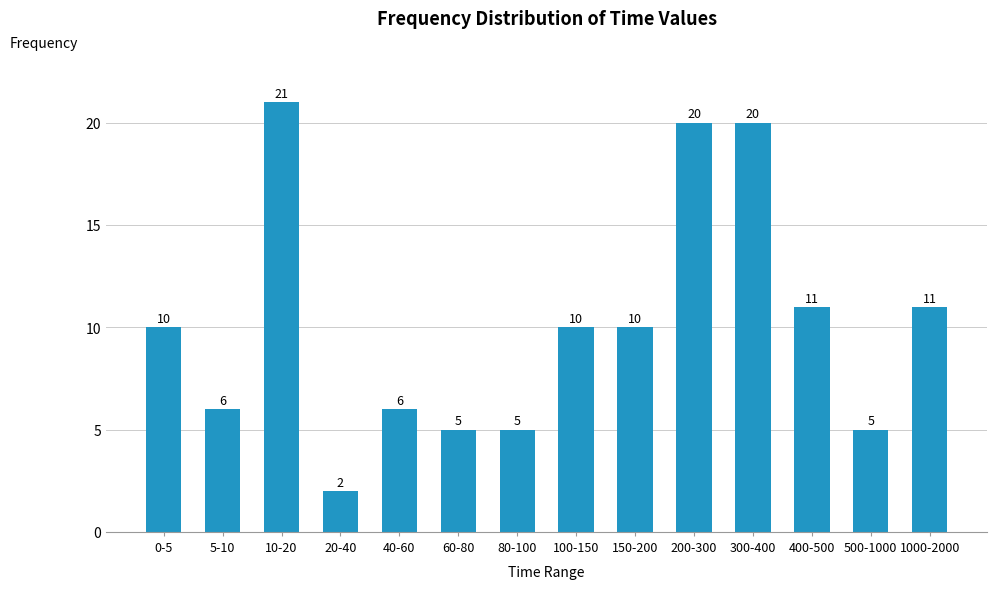

Reading right to left, what are all the values shown in this chart?

1000-2000=11	500-1000=5	400-500=11	300-400=20	200-300=20	150-200=10	100-150=10	80-100=5	60-80=5	40-60=6	20-40=2	10-20=21	5-10=6	0-5=10